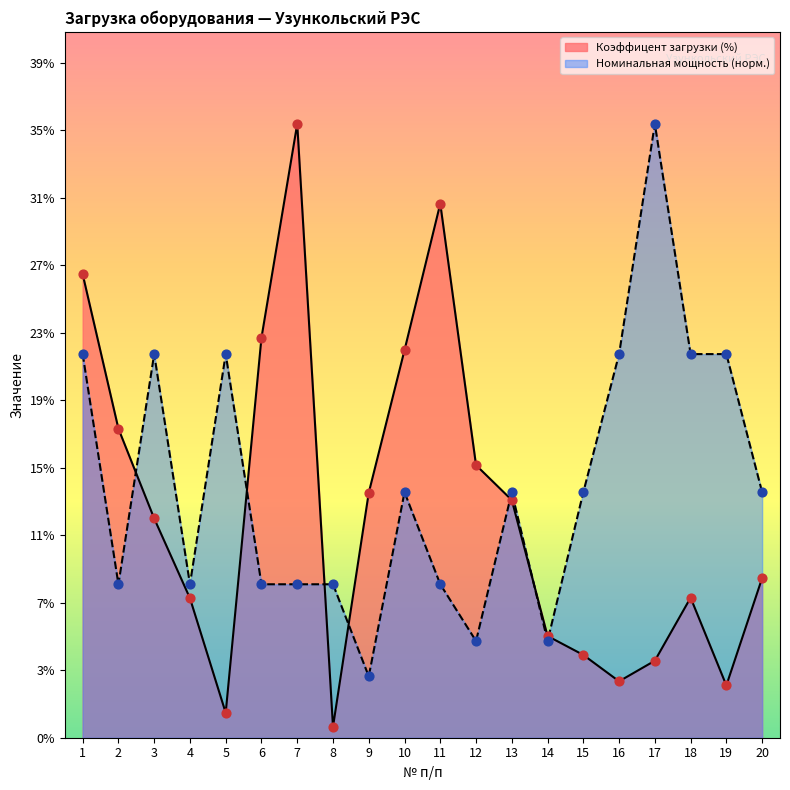

Which series reaches the maximum Y coordinate?

Коэффицент загрузки (%)